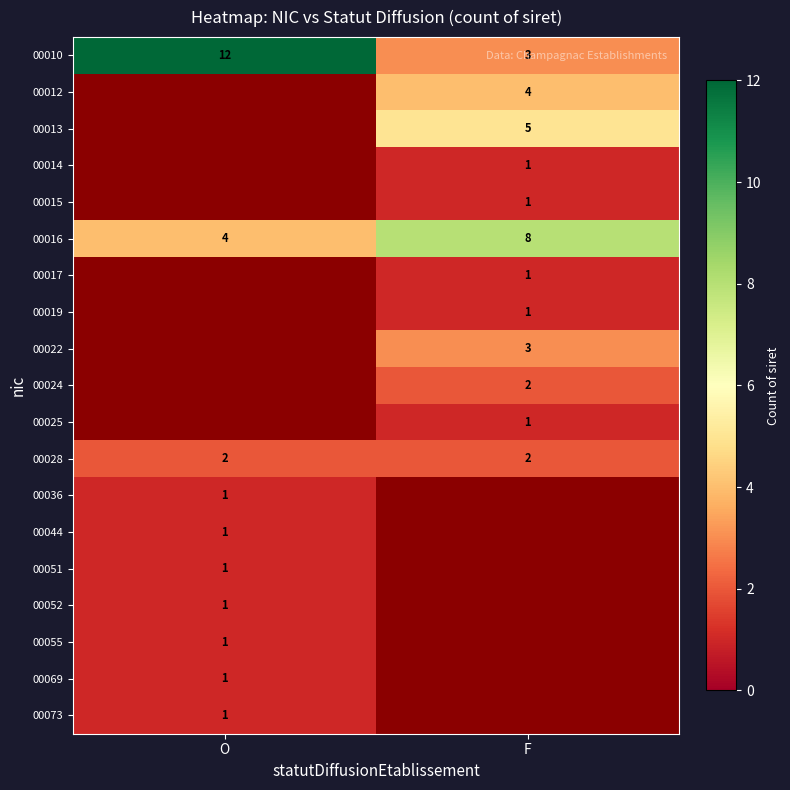

Rank the categories by 00010 value from highest to lowest.

O, F